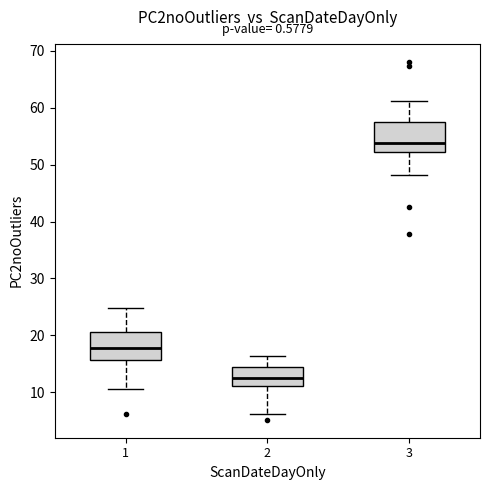

Which box has the highest median line?

3